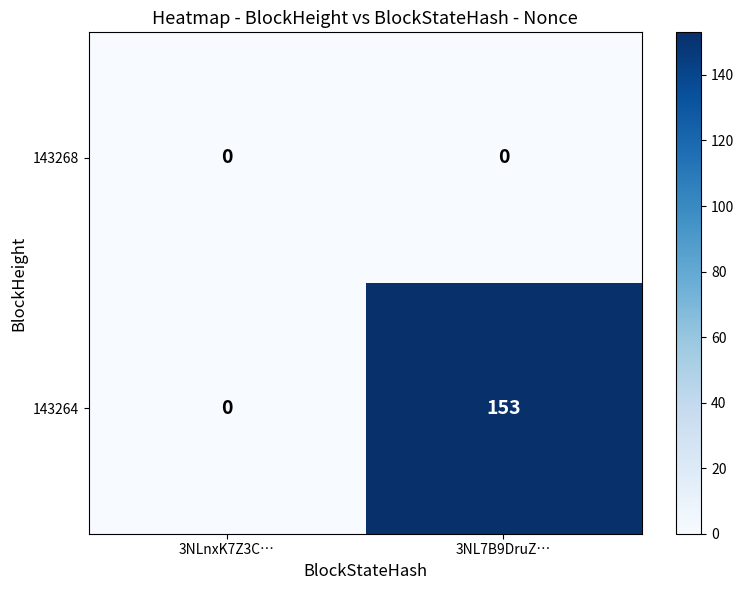

Rank the series by their average value, from highest to lowest.

143264, 143268